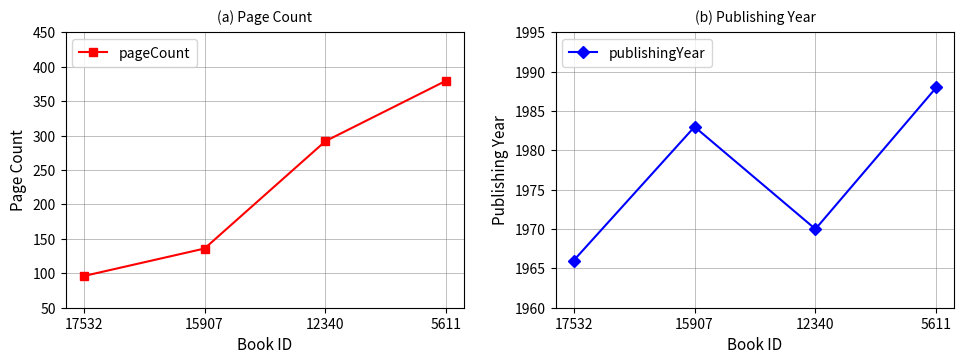

What is the value of the publishingYear point at the 2nd from the left?

1983